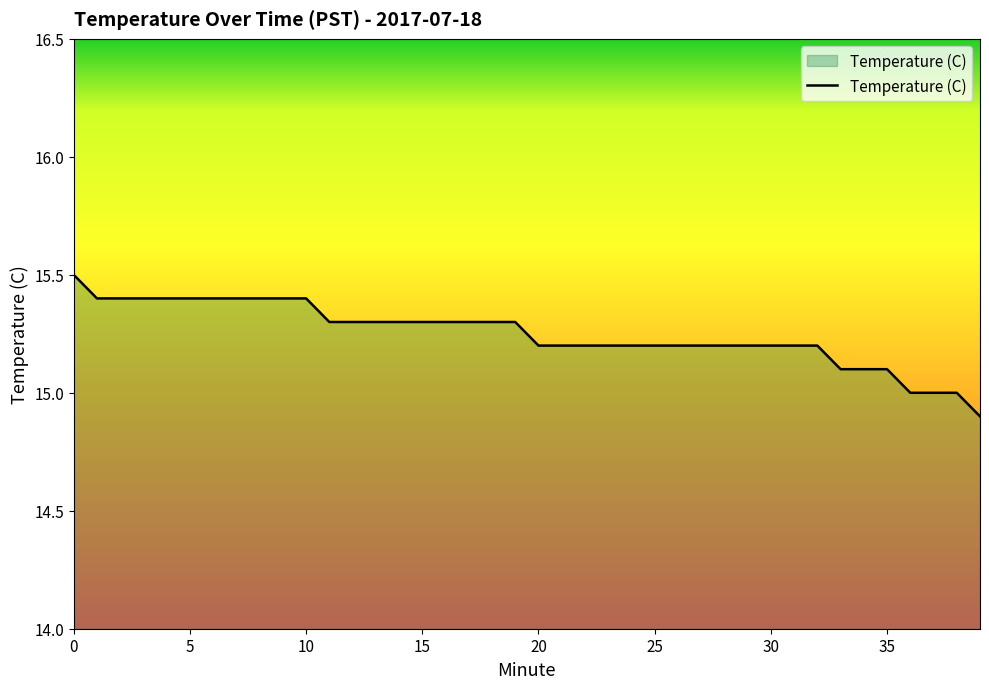

What is the smallest value displayed?

14.9